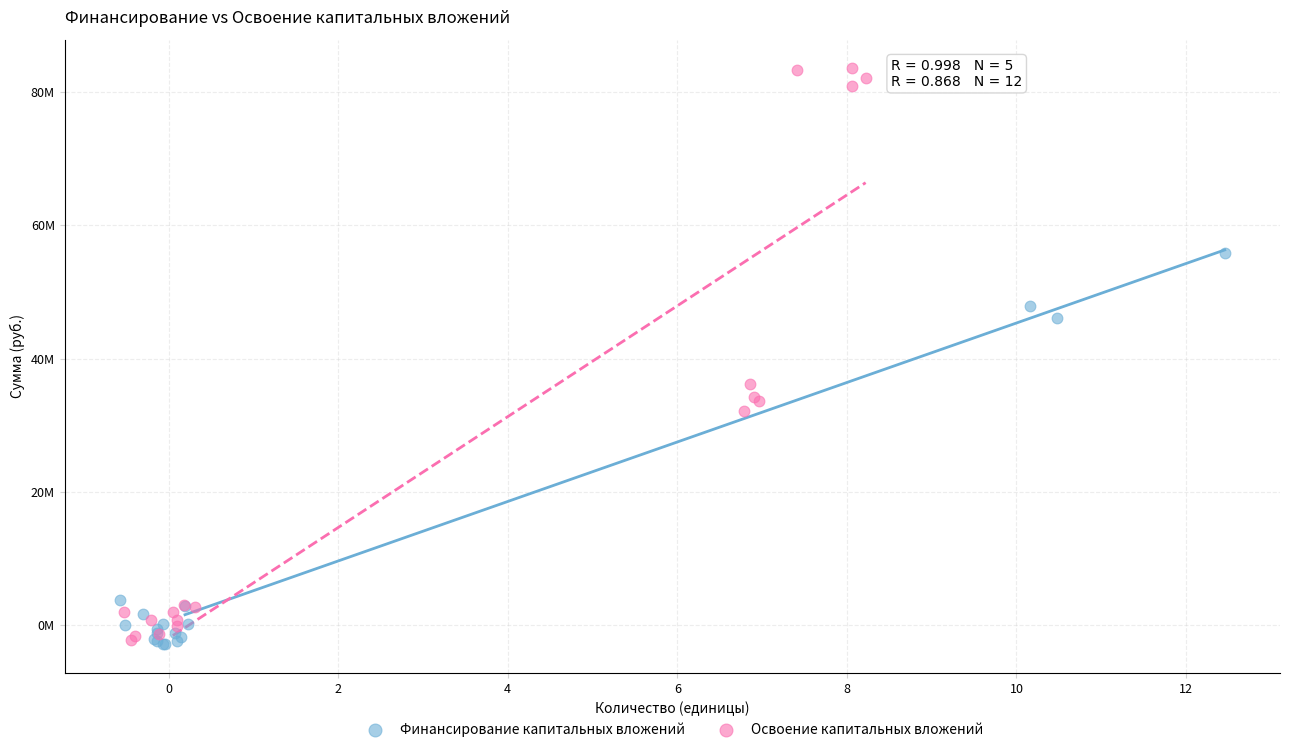

What are all the series names shown in the legend?

Финансирование капитальных вложений, Освоение капитальных вложений